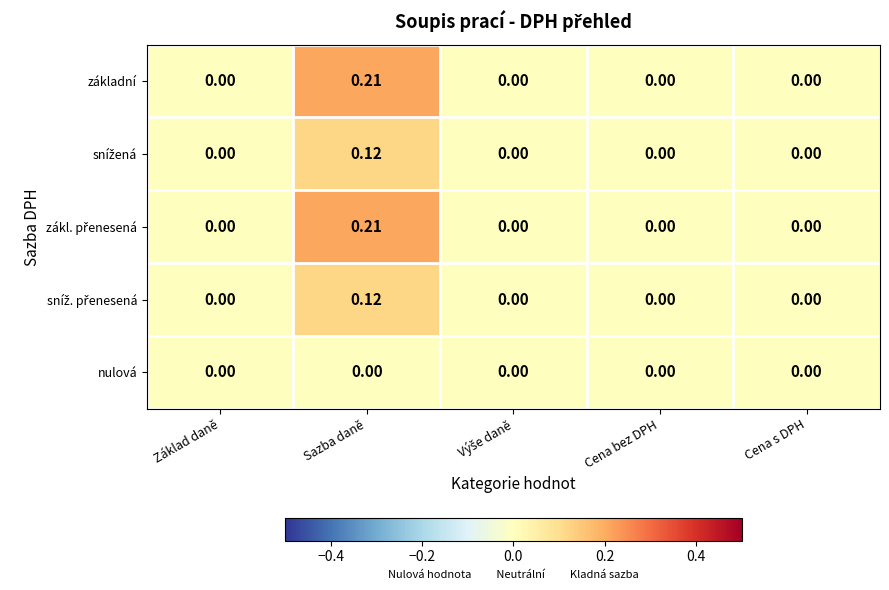

At which category is the sum across all series the highest?

Sazba daně